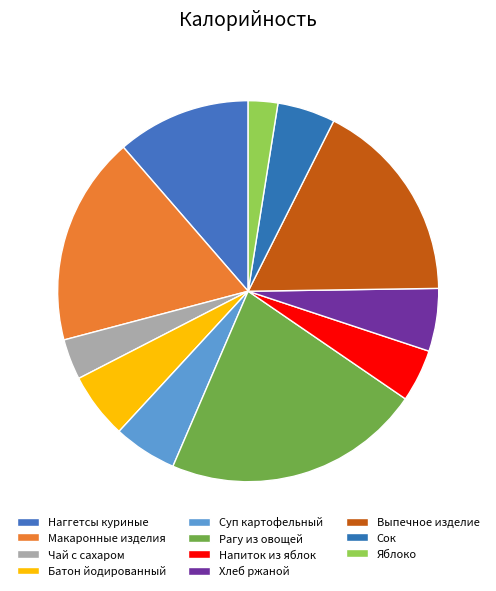

Count the number of slices in the pie.

11